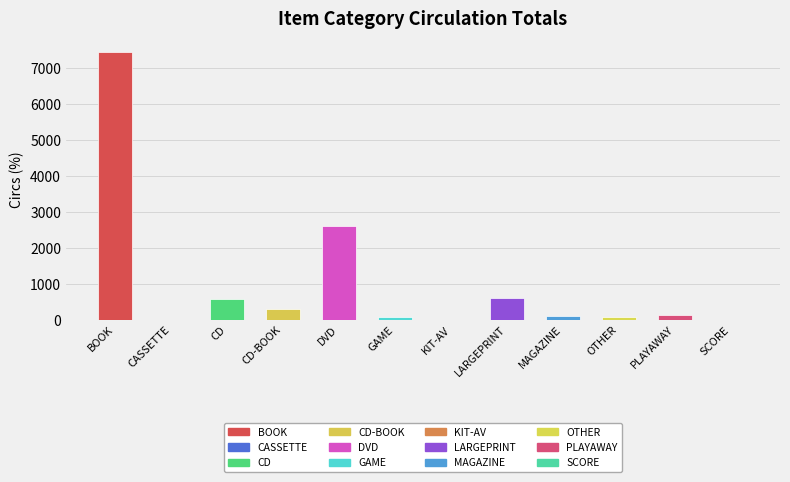

What is the difference between the values at CD-BOOK and BOOK?

7160